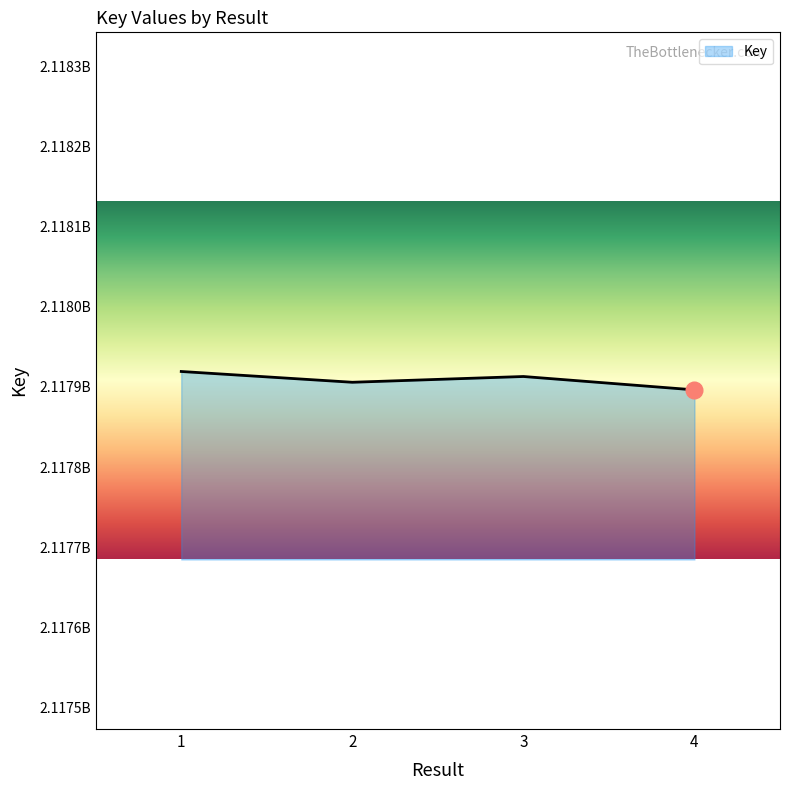

What is the difference between the second highest and second lowest values?

7206